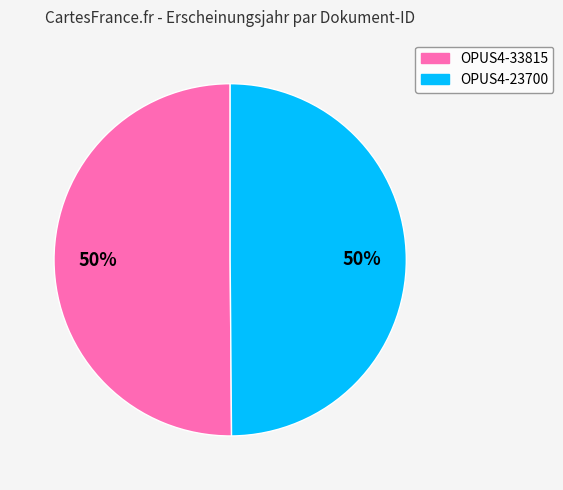

Count the number of slices in the pie.

2